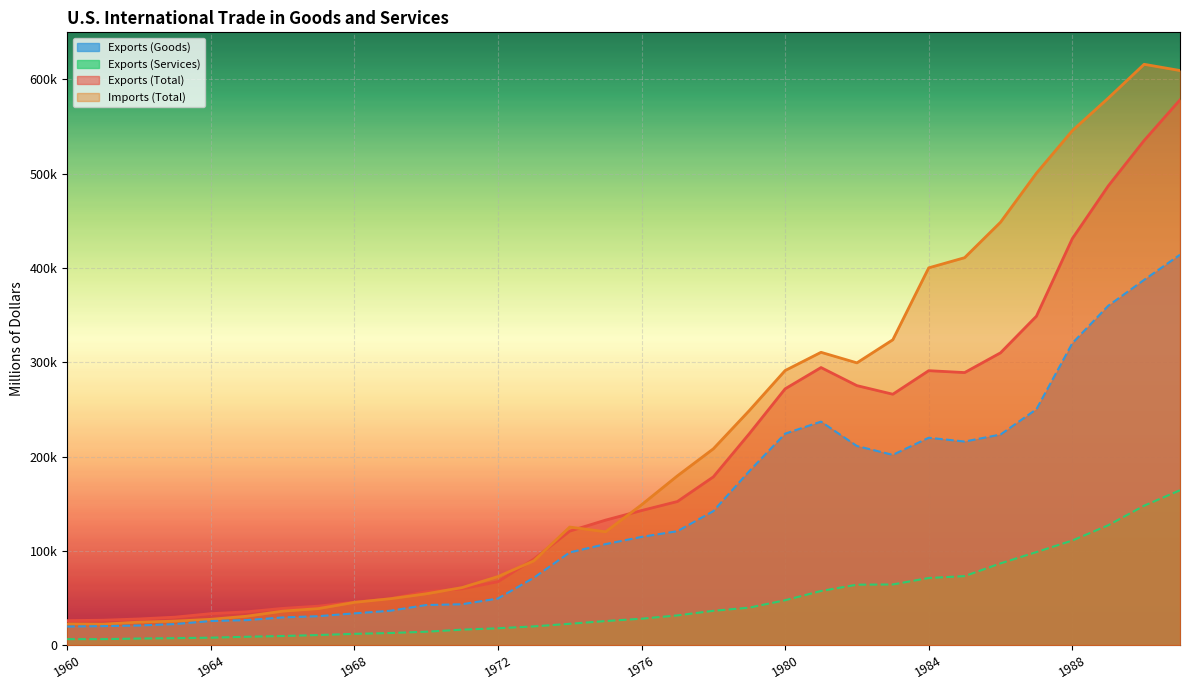

Where does the Imports (Total) series first go above 148798?

1977